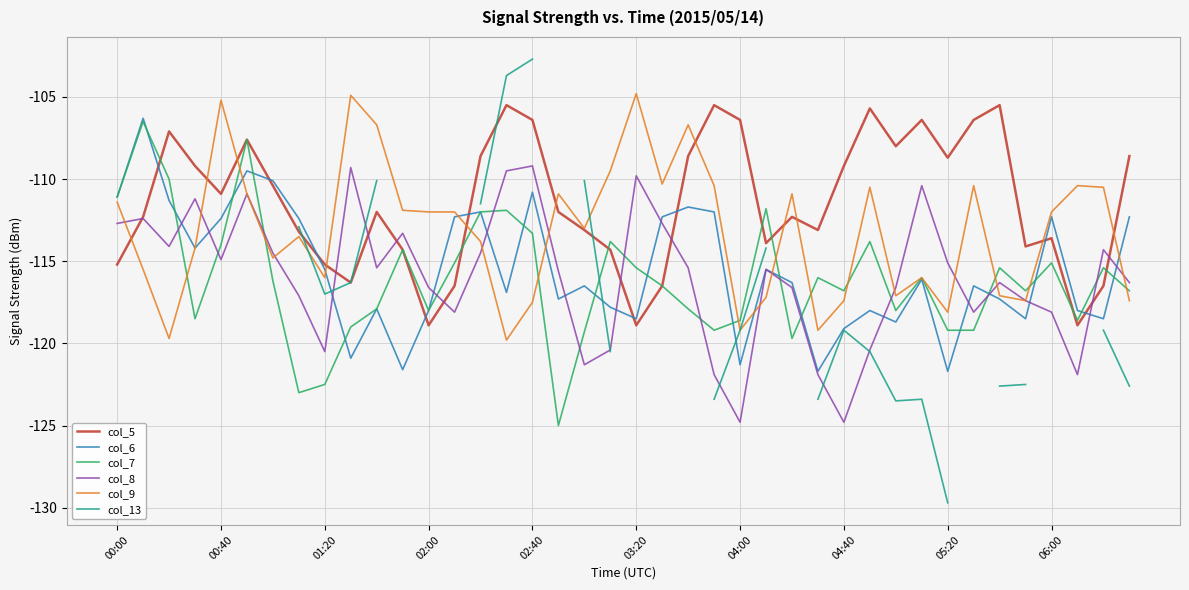

Is this an area chart (filled region under the line)?

No